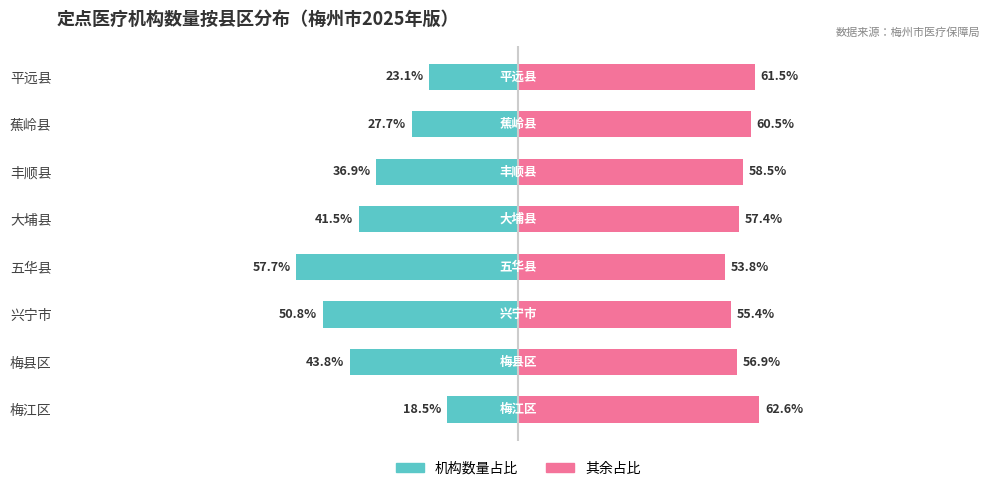

What is the difference between the second highest and second lowest values in the 占比（右） series?

6.1